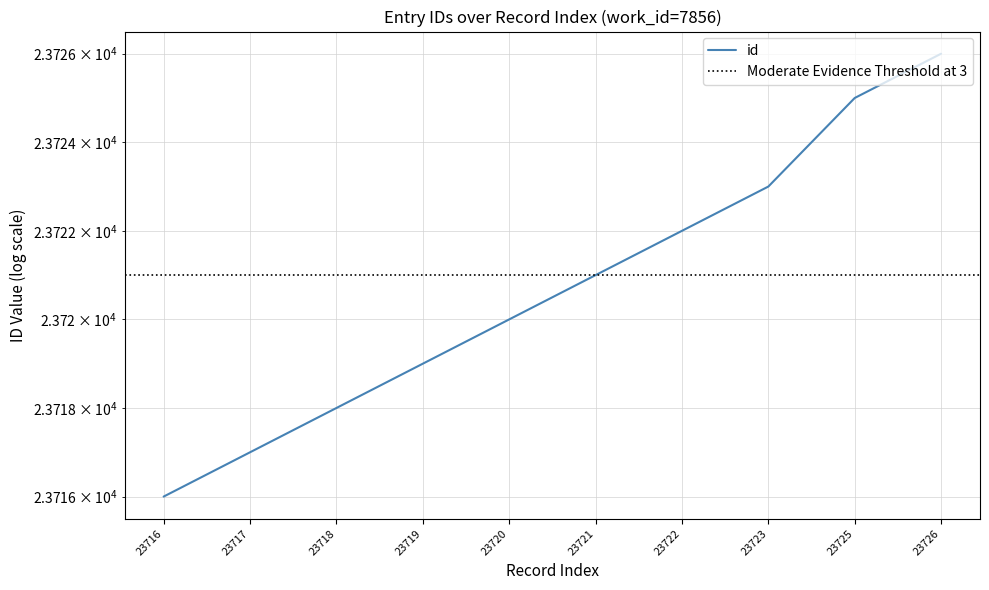

What is the value of the 8th point from the left?

23723